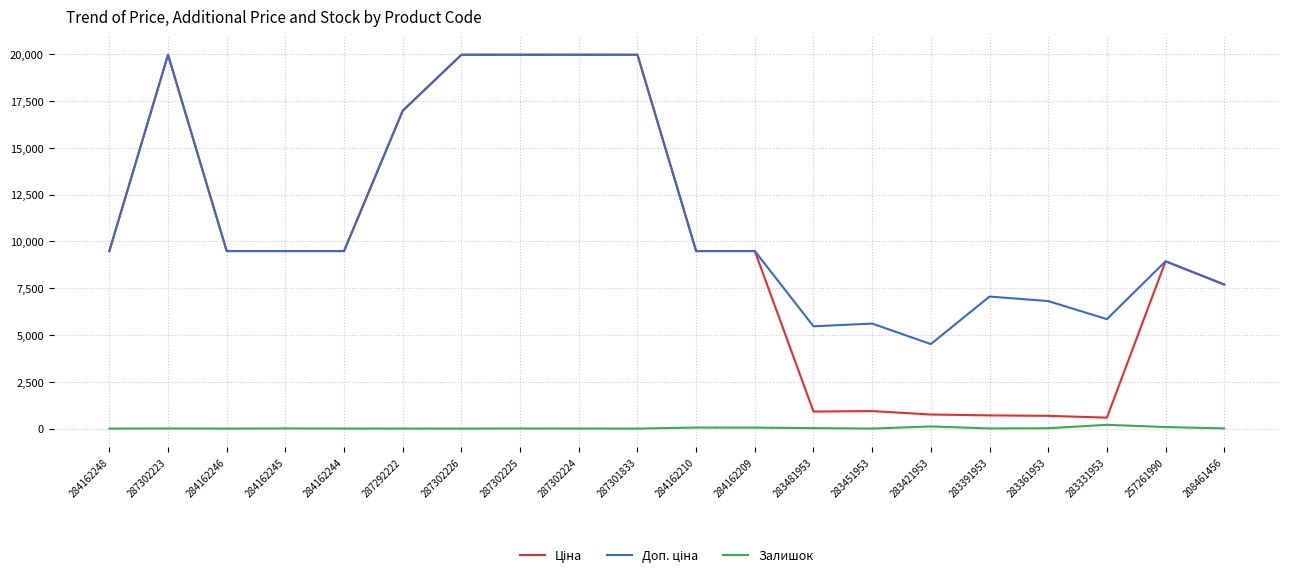

What is the greatest value displayed?

19964.2